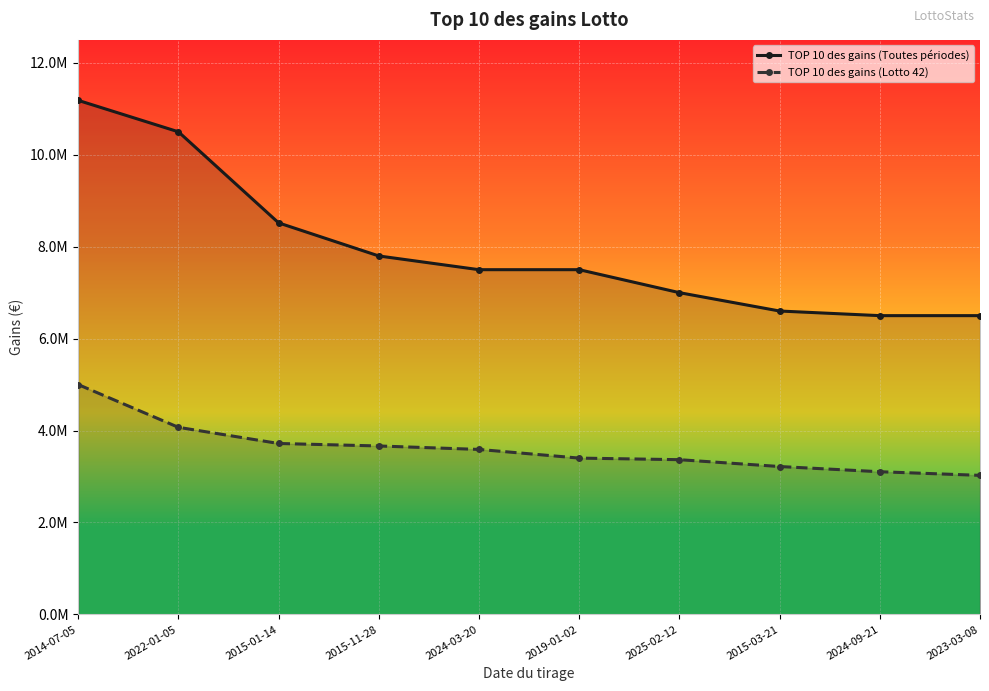

How many lines are shown in the chart?

2